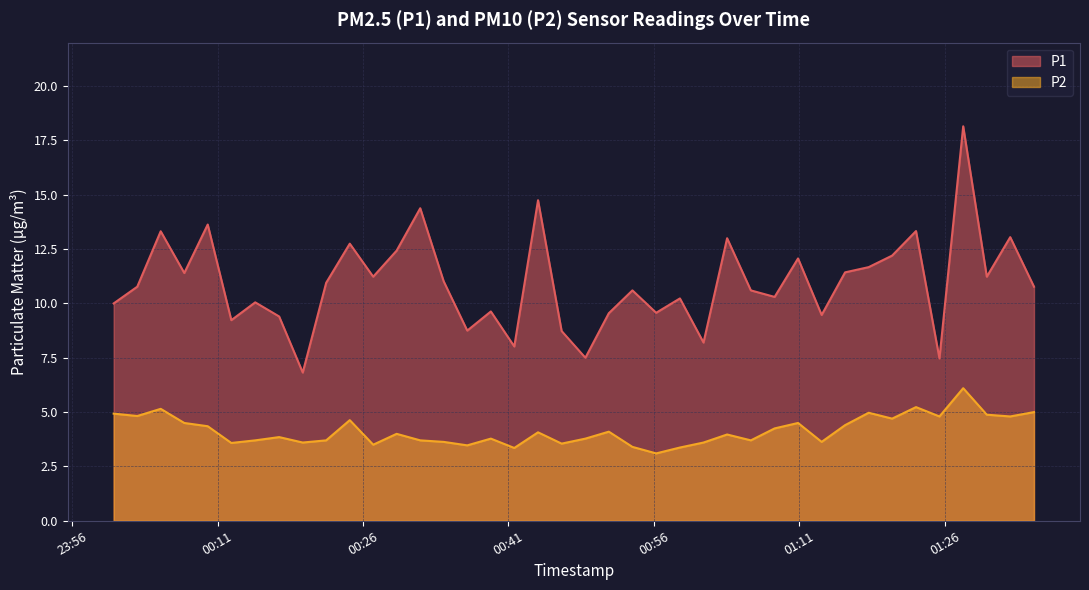

Rank the series by their maximum value, from lowest to highest.

P2, P1